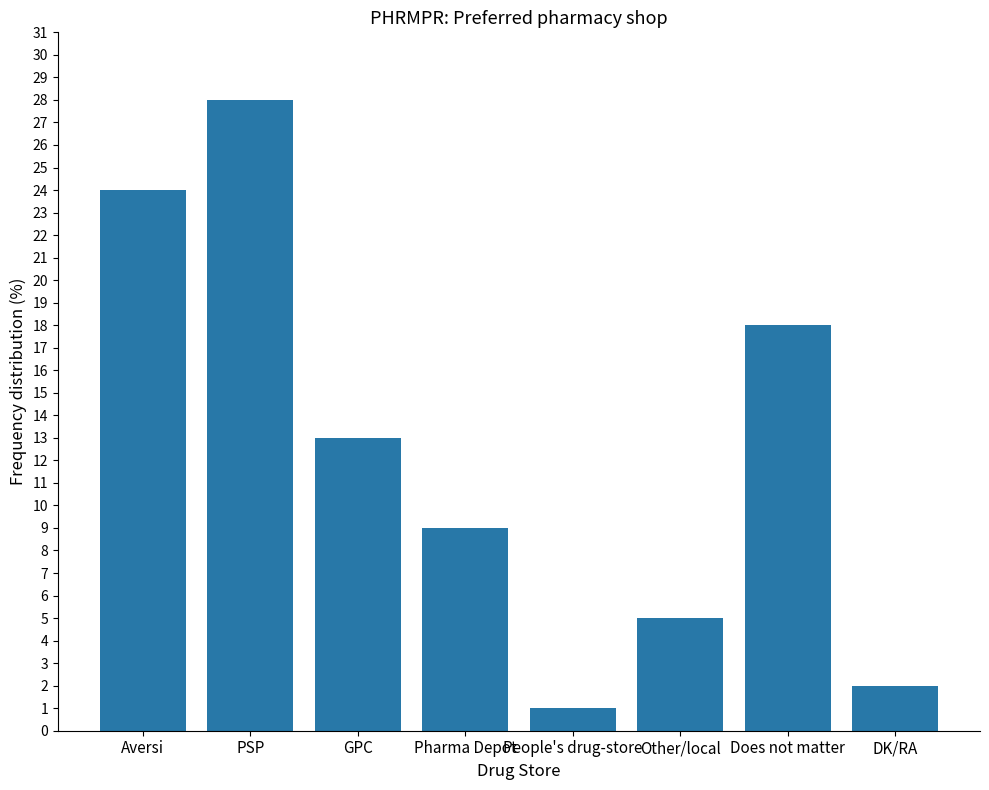

Is it true that the value at GPC is 13?

True